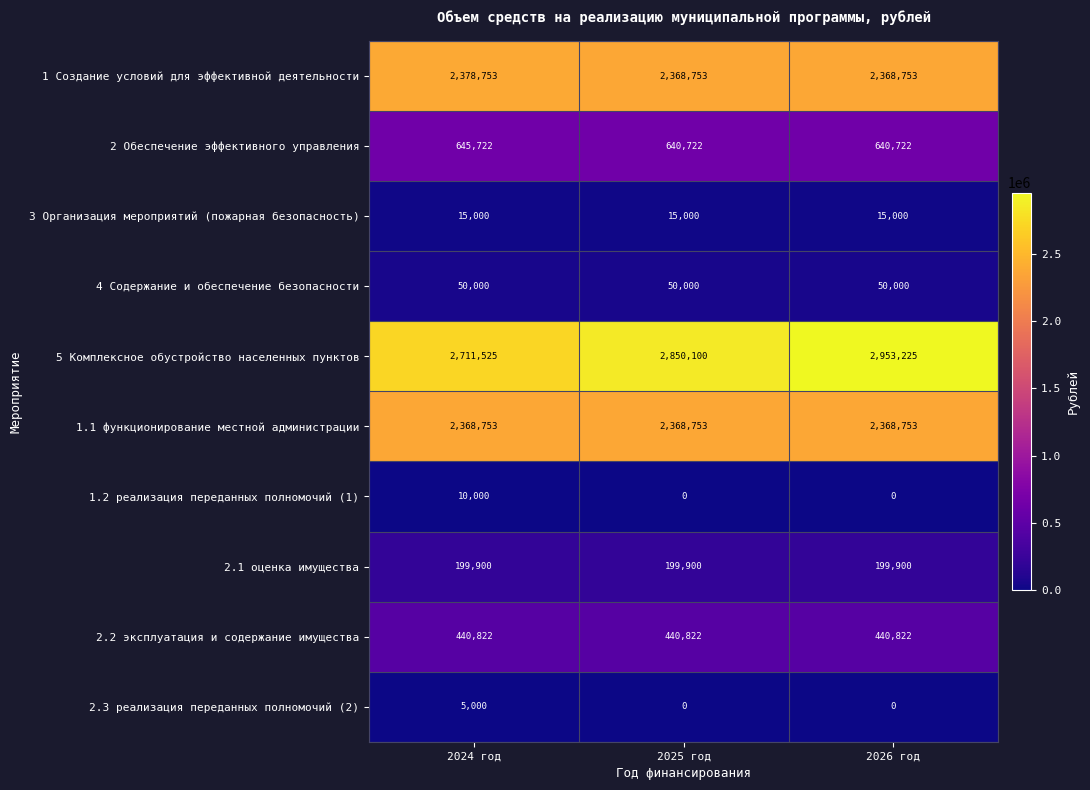

What is the approximate value of 2.2 эксплуатация и содержание имущества at 2025 год?

440822